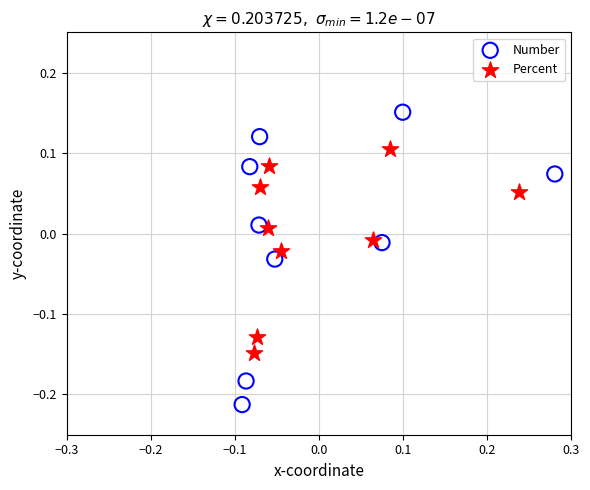

Which series contains the lowest Y value?

Number